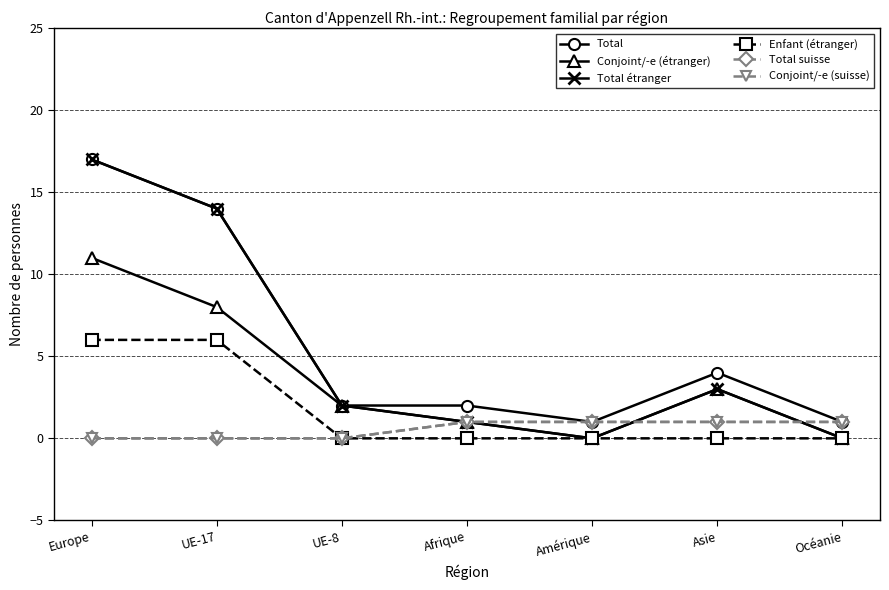

How many lines are shown in the chart?

6